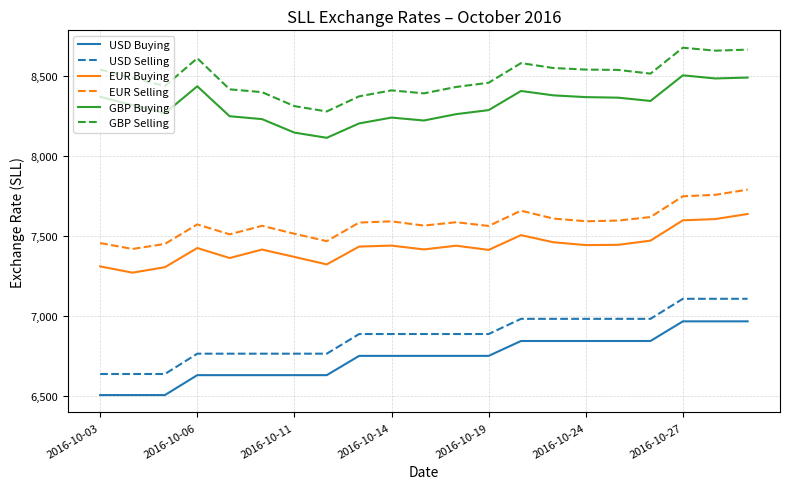

Which series has the largest total across all categories?

GBP Selling